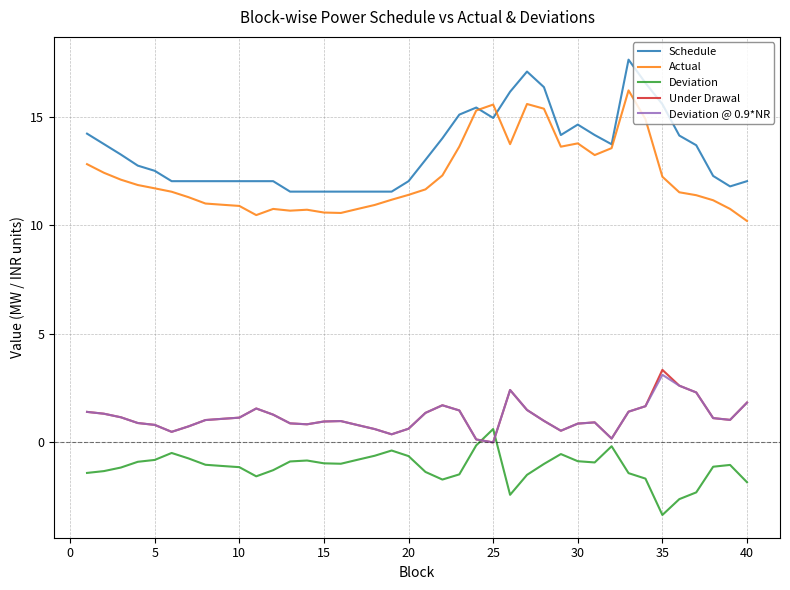

True or false: Deviation and Schedule cross at least once.

False